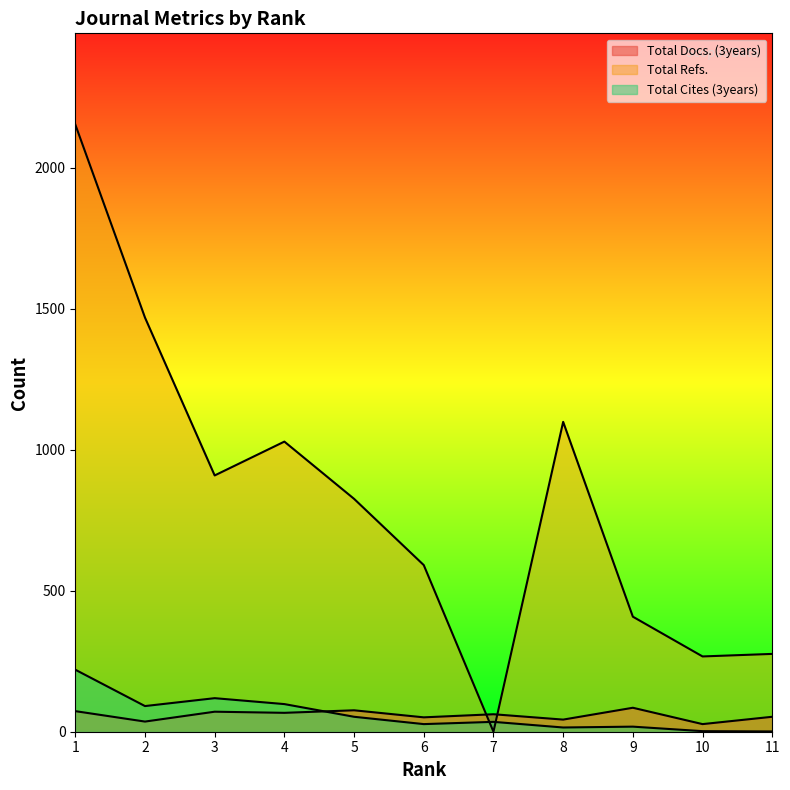

Which series changed the most between 3 and 11?

Total Refs.